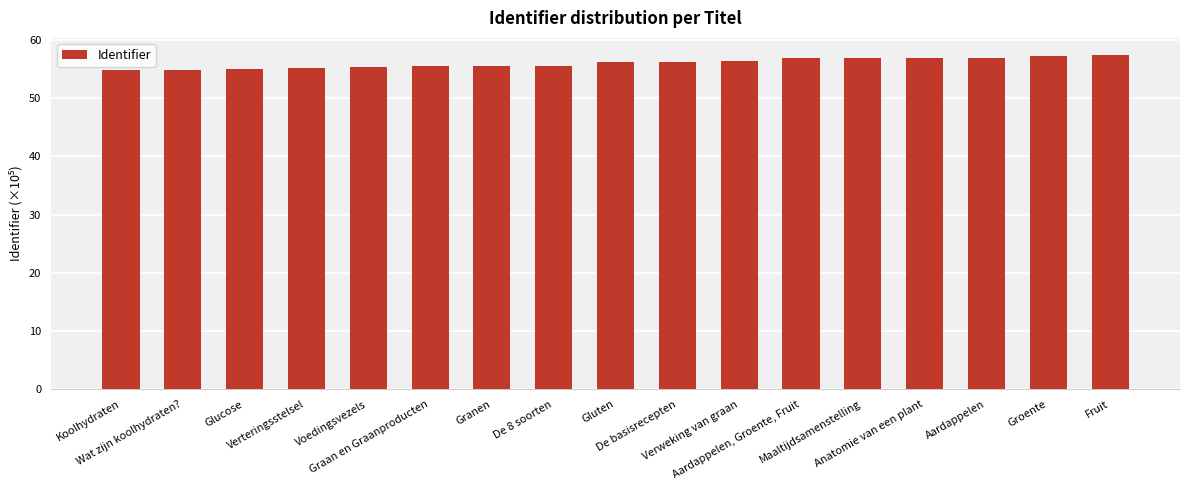

What is the label of the 2nd bar from the left?

Wat zijn koolhydraten?